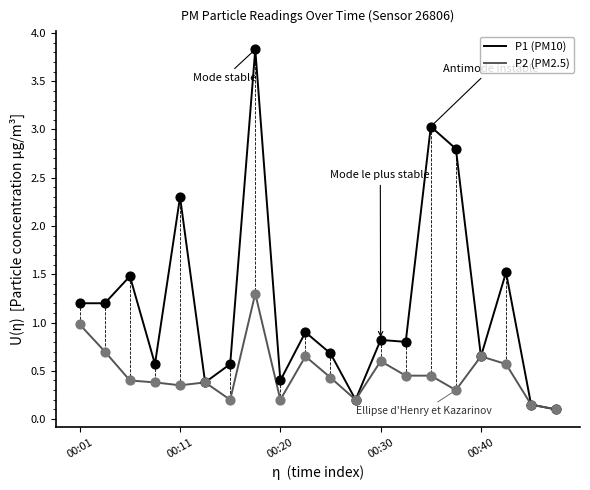

At which category is the sum across all series the highest?

7